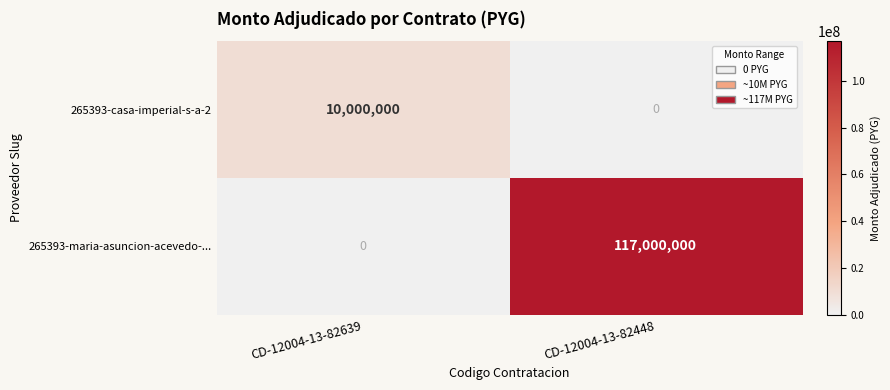

Between CD-12004-13-82639 and CD-12004-13-82448, which series saw the biggest shift?

265393-maria-asuncion-acevedo-...